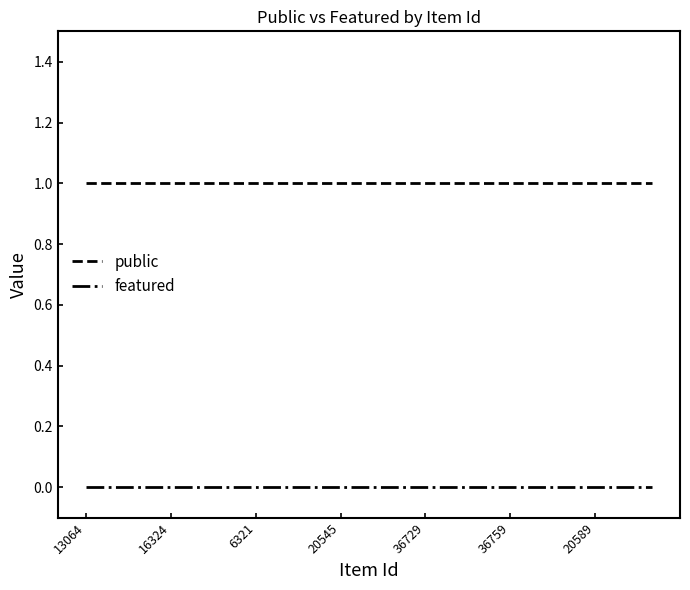

At how many categories does at least one series exceed 0?

21